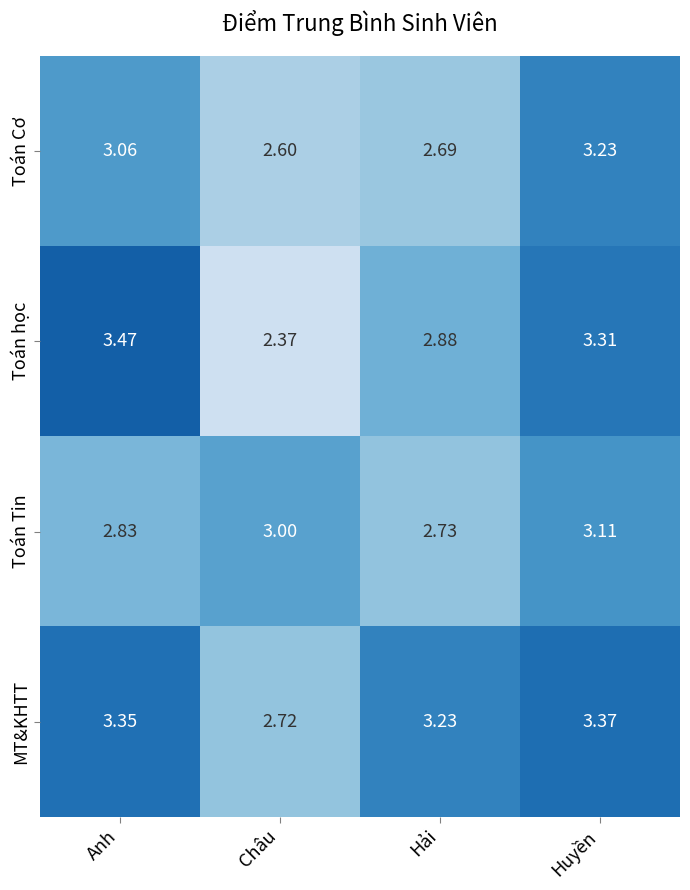

Where is Toán Cơ nearest to the value 2?

Châu